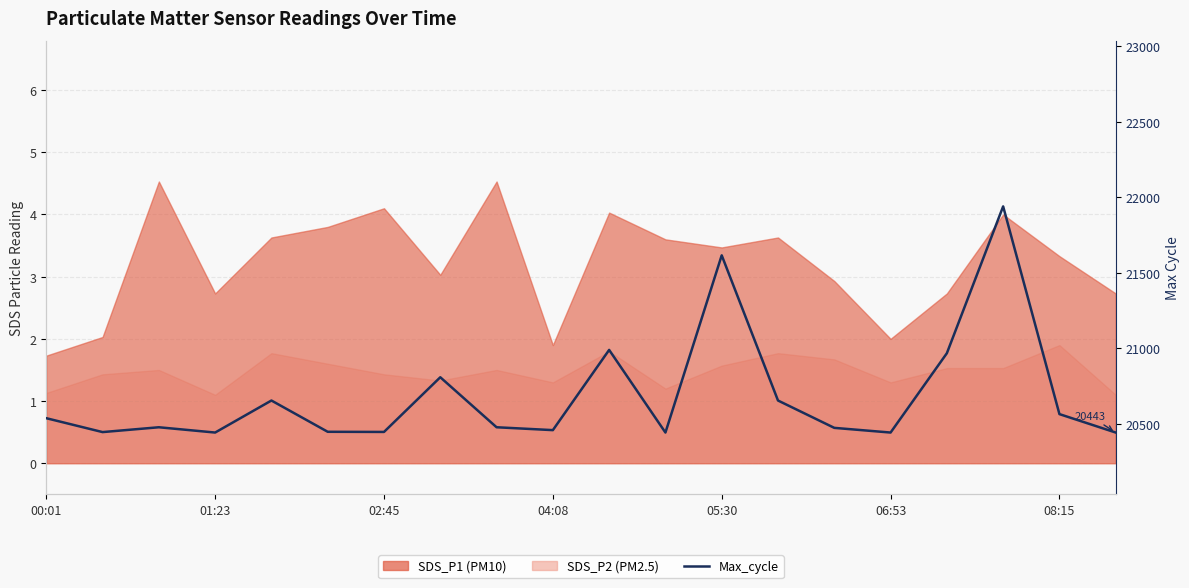

Does the chart have visible grid lines?

Yes